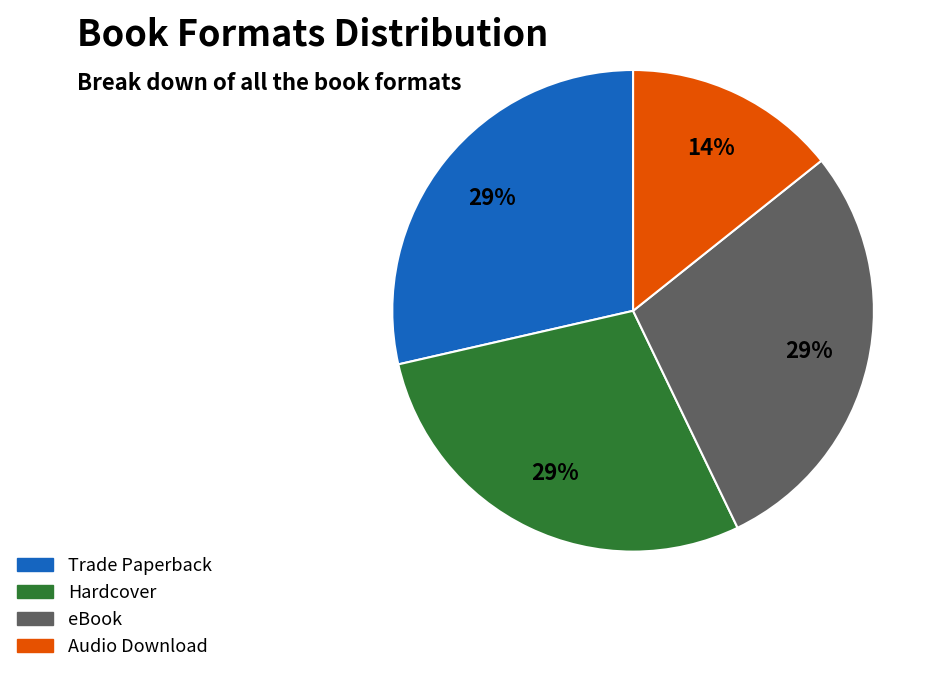

True or false: Hardcover accounts for 15% of the total.

False